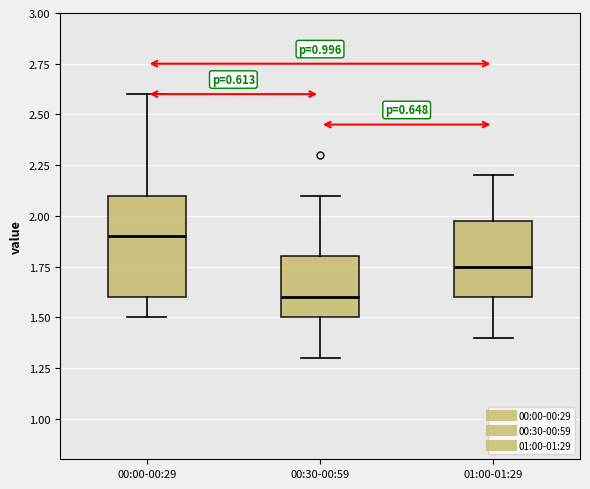

Which box has the highest median line?

00:00-00:29